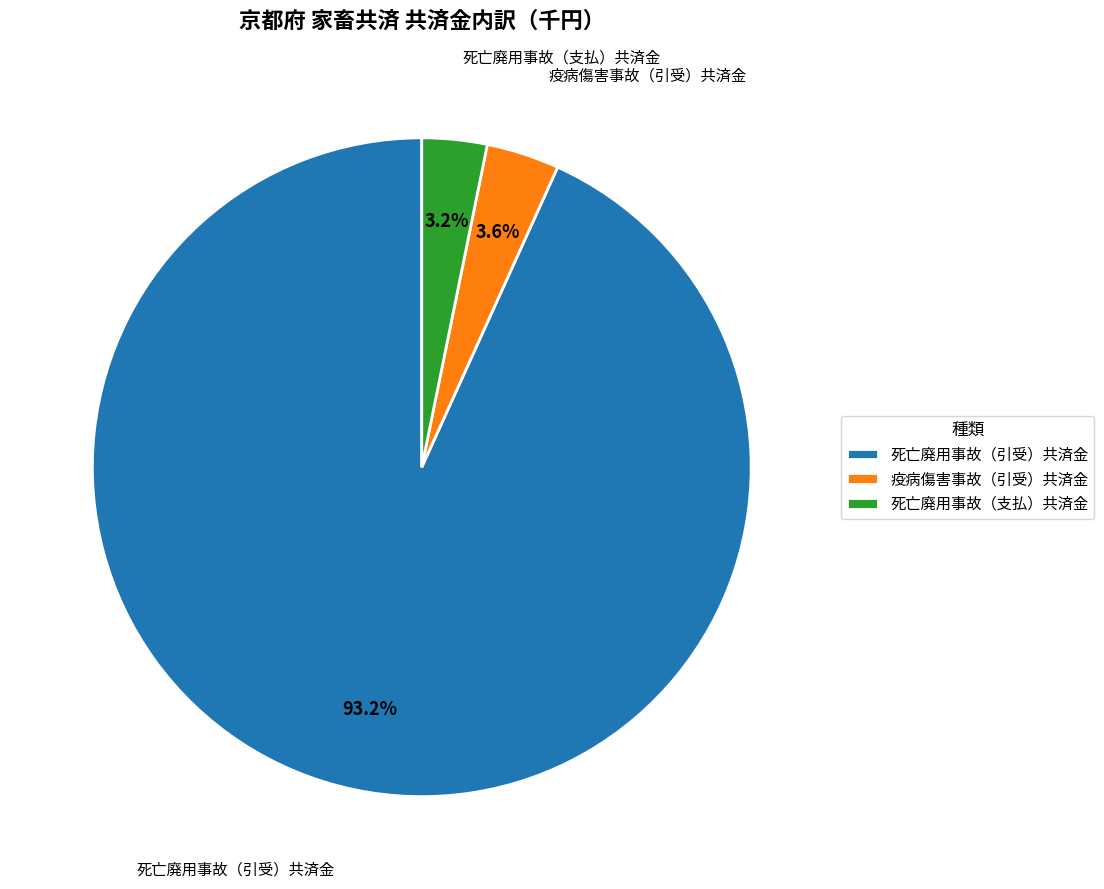

Count the number of slices in the pie.

3